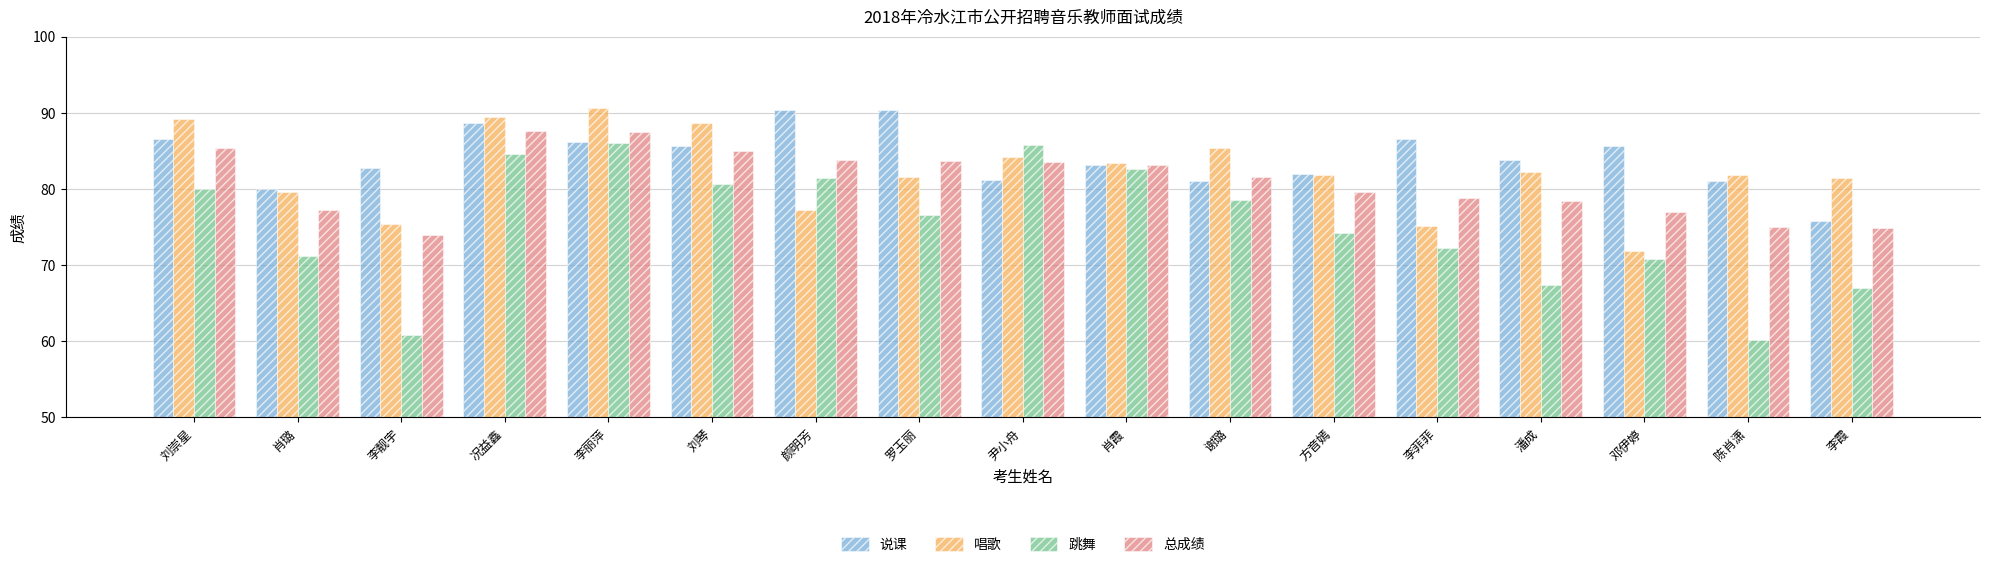

Between 李菲菲 and 陈肖潇, which series saw the biggest shift?

跳舞